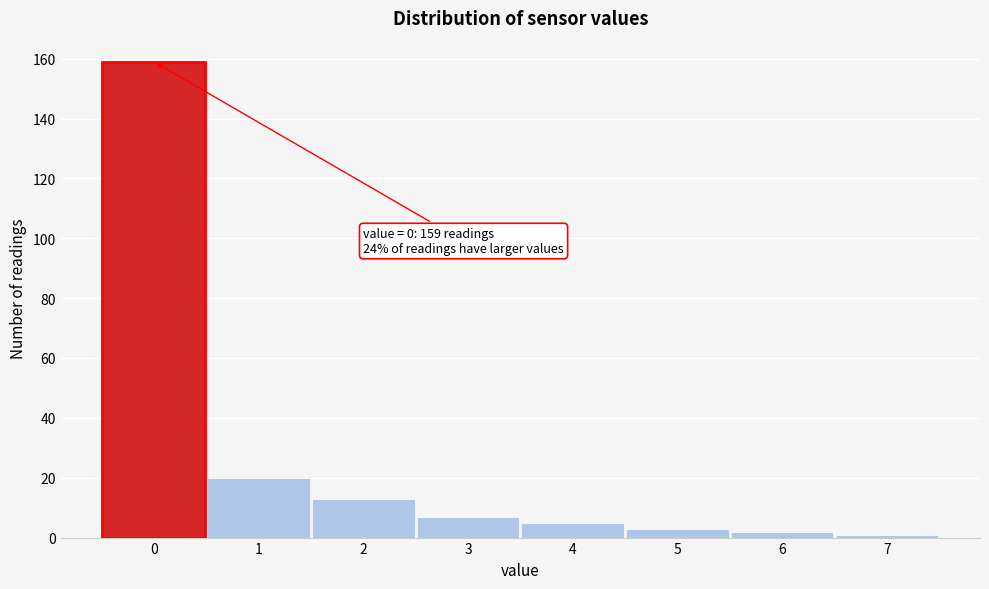

Which range on the x-axis has the tallest bar?

-0.5 to 0.5